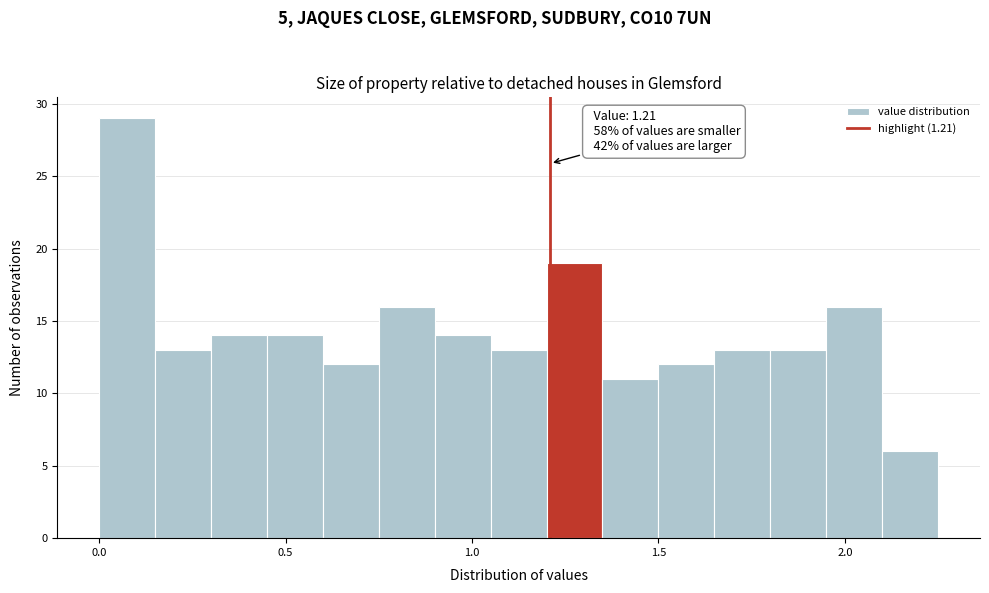

Around what value on the x-axis is the tallest bar? Give the approximate position of its centre, as read against the axis.

0.10